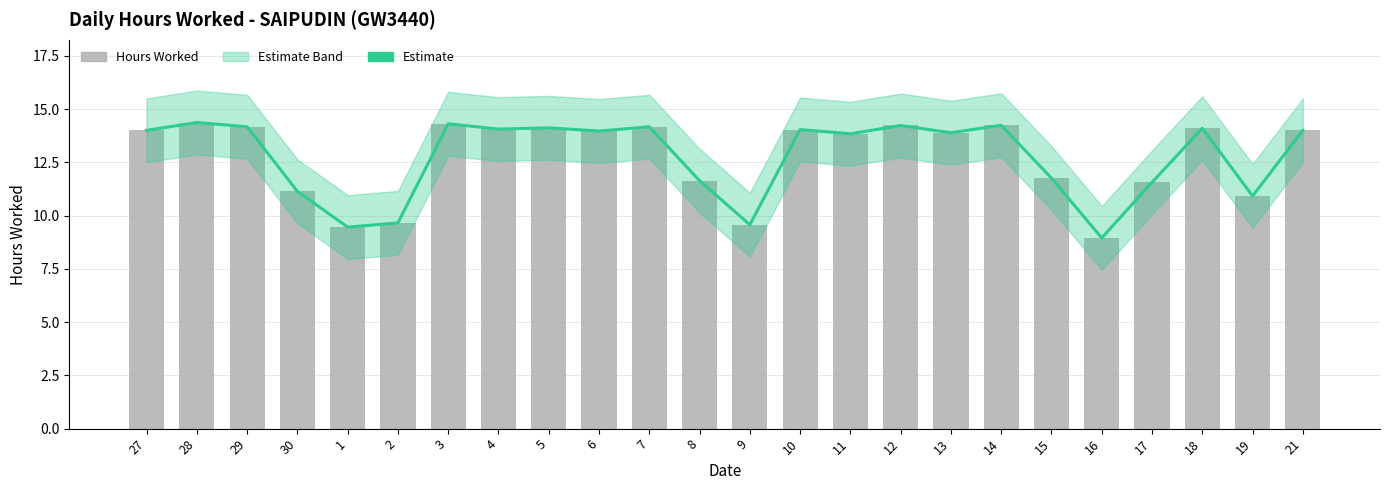

What is the maximum value for Hours Worked?

14.4